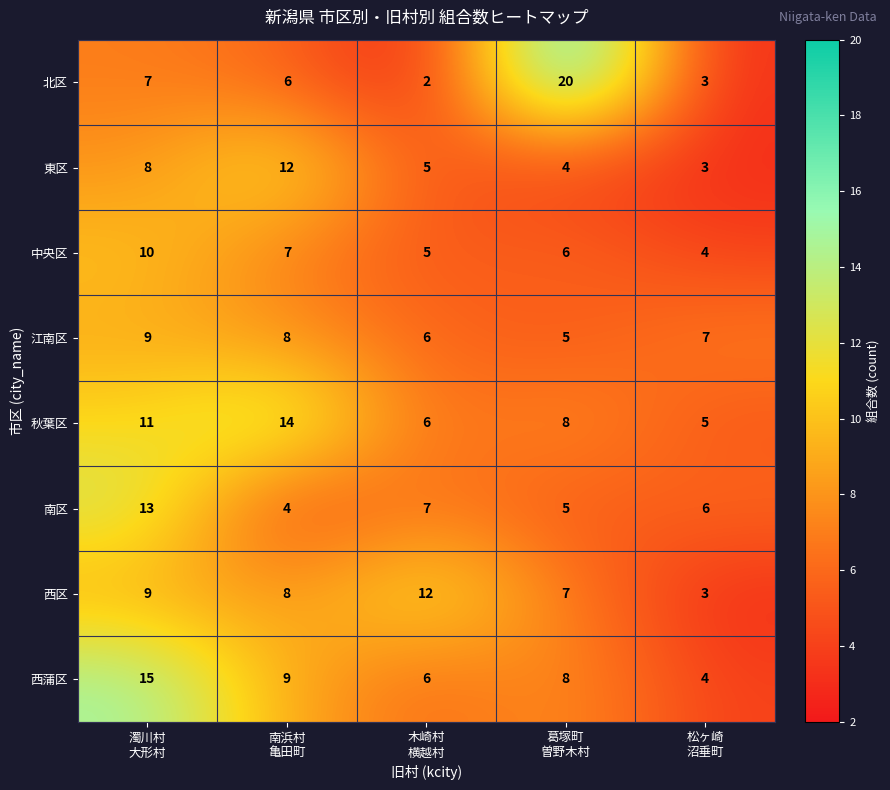

What is the maximum value shown in the chart?

20